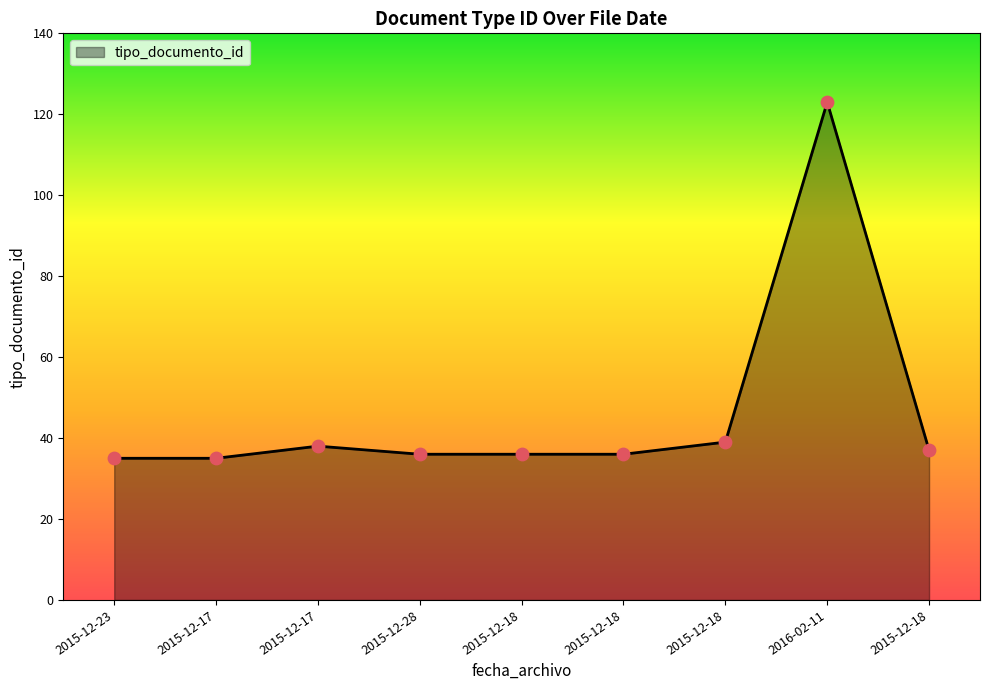

What is the change in value from 2015-12-28 to 2016-02-11?

+87